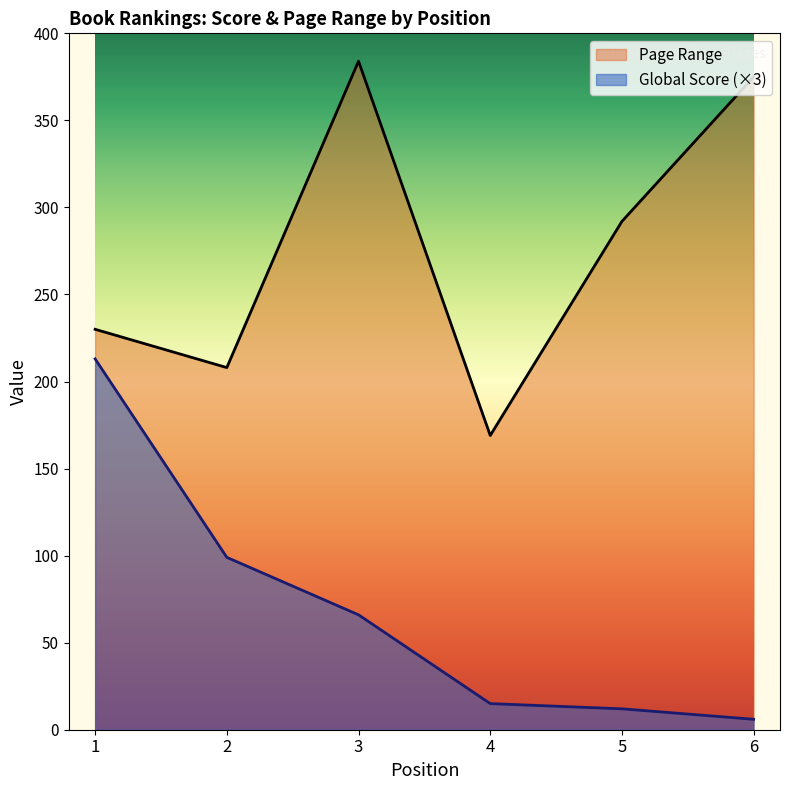

Rank the series by their average value, from lowest to highest.

Global Score (×3), Page Range